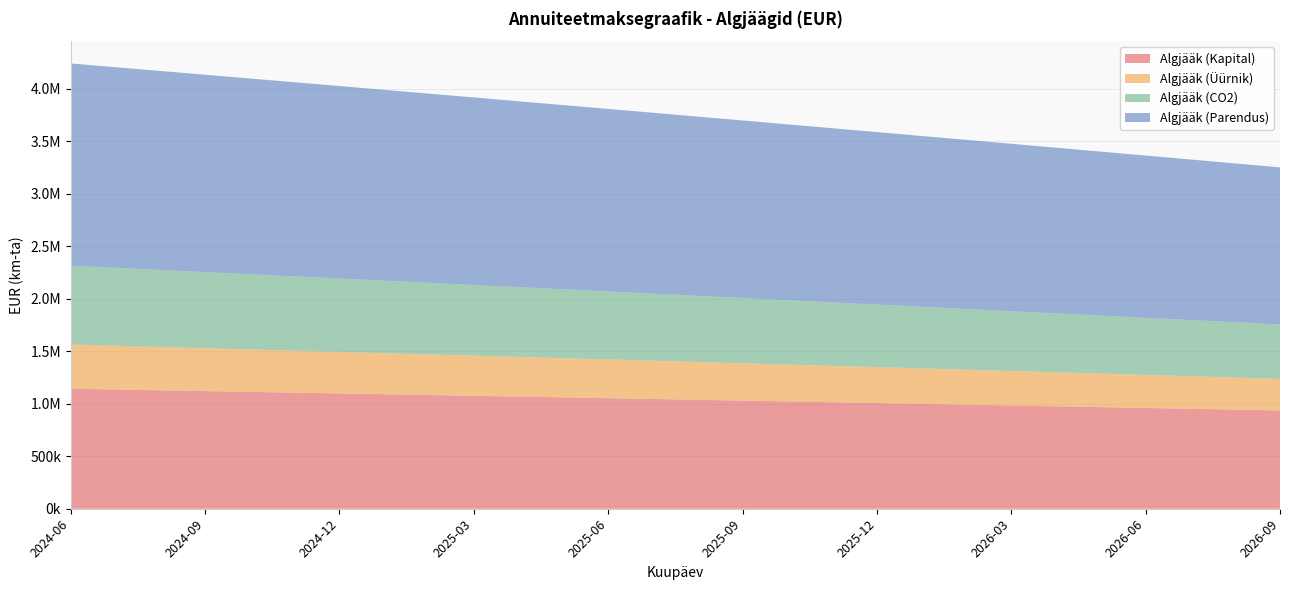

Reading left to right, transcribe all the data shown in this chart.

Algjääk (Kapital): 2024-06=1142991.9	2024-07=1135605.7	2024-08=1128199.1	2024-09=1120772.2	2024-10=1113324.8	2024-11=1105857.0	2024-12=1098368.6	2025-01=1090859.6	2025-02=1083330.0	2025-03=1075779.7	2025-04=1068208.6	2025-05=1060616.7	2025-06=1053003.9	2025-07=1045370.2	2025-08=1037715.5	2025-09=1030039.7	2025-10=1022342.8	2025-11=1014624.8	2025-12=1006885.5	2026-01=999125.0	2026-02=991343.1	2026-03=983539.8	2026-04=975715.0	2026-05=967868.8	2026-06=960000.9	2026-07=952111.4	2026-08=944200.3	2026-09=936267.3
Algjääk (Üürnik): 2024-06=421319.8	2024-07=417026.7	2024-08=412721.7	2024-09=408404.9	2024-10=404076.3	2024-11=399735.7	2024-12=395383.2	2025-01=391018.8	2025-02=386642.3	2025-03=382253.8	2025-04=377853.2	2025-05=373440.5	2025-06=369015.7	2025-07=364578.7	2025-08=360129.5	2025-09=355668.1	2025-10=351194.4	2025-11=346708.5	2025-12=342210.1	2026-01=337699.4	2026-02=333176.3	2026-03=328640.8	2026-04=324092.8	2026-05=319532.3	2026-06=314959.2	2026-07=310373.6	2026-08=305775.3	2026-09=301164.4
Algjääk (CO2): 2024-06=750855.1	2024-07=742224.6	2024-08=733594.1	2024-09=724963.6	2024-10=716333.0	2024-11=707702.5	2024-12=699072.0	2025-01=690441.5	2025-02=681811.0	2025-03=673180.4	2025-04=664549.9	2025-05=655919.4	2025-06=647288.9	2025-07=638658.4	2025-08=630027.8	2025-09=621397.3	2025-10=612766.8	2025-11=604136.3	2025-12=595505.8	2026-01=586875.3	2026-02=578244.7	2026-03=569614.2	2026-04=560983.7	2026-05=552353.2	2026-06=543722.7	2026-07=535092.2	2026-08=526461.6	2026-09=517831.1
Algjääk (Parendus): 2024-06=1926970.6	2024-07=1911595.8	2024-08=1896178.7	2024-09=1880719.2	2024-10=1865217.2	2024-11=1849672.6	2024-12=1834085.2	2025-01=1818455.0	2025-02=1802781.8	2025-03=1787065.5	2025-04=1771305.9	2025-05=1755503.1	2025-06=1739656.7	2025-07=1723766.8	2025-08=1707833.2	2025-09=1691855.7	2025-10=1675834.4	2025-11=1659768.9	2025-12=1643659.3	2026-01=1627505.4	2026-02=1611307.1	2026-03=1595064.2	2026-04=1578776.7	2026-05=1562444.3	2026-06=1546067.1	2026-07=1529644.8	2026-08=1513177.3	2026-09=1496664.6